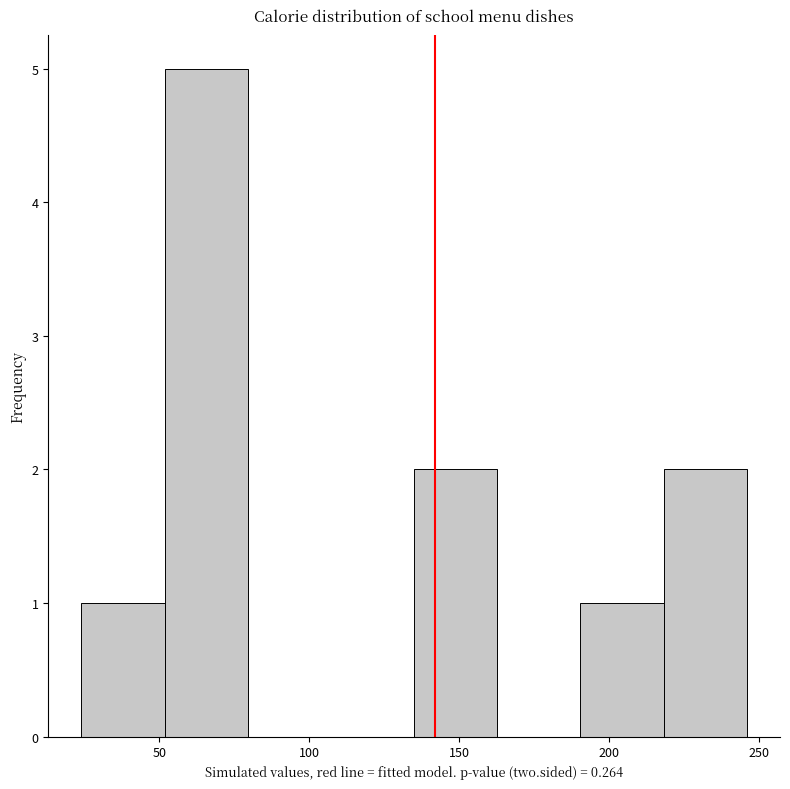

Over which range of the x-axis is the bar tallest?

50 to 80